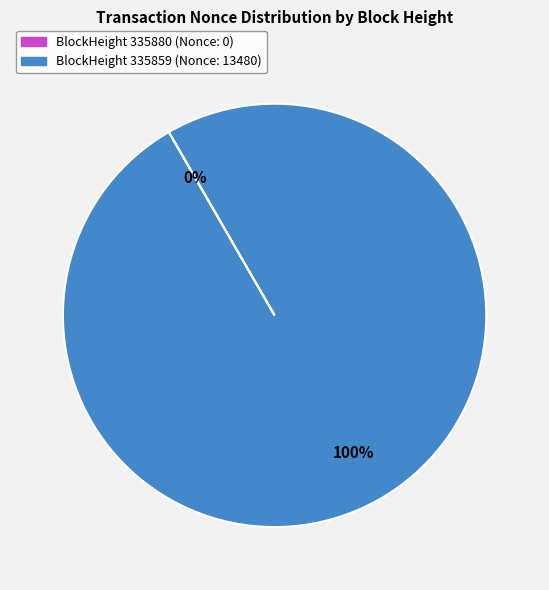

To the nearest percent, what is the average slice percentage?

50%